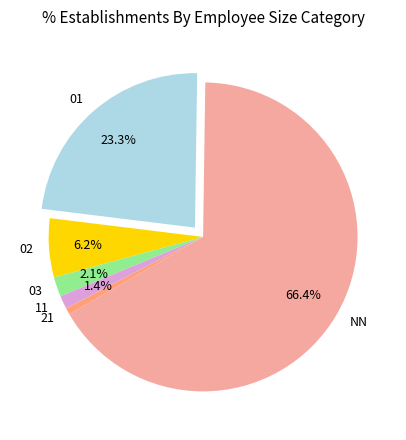

Rank the categories by value from lowest to highest.

21, 11, 03, 02, 01, NN